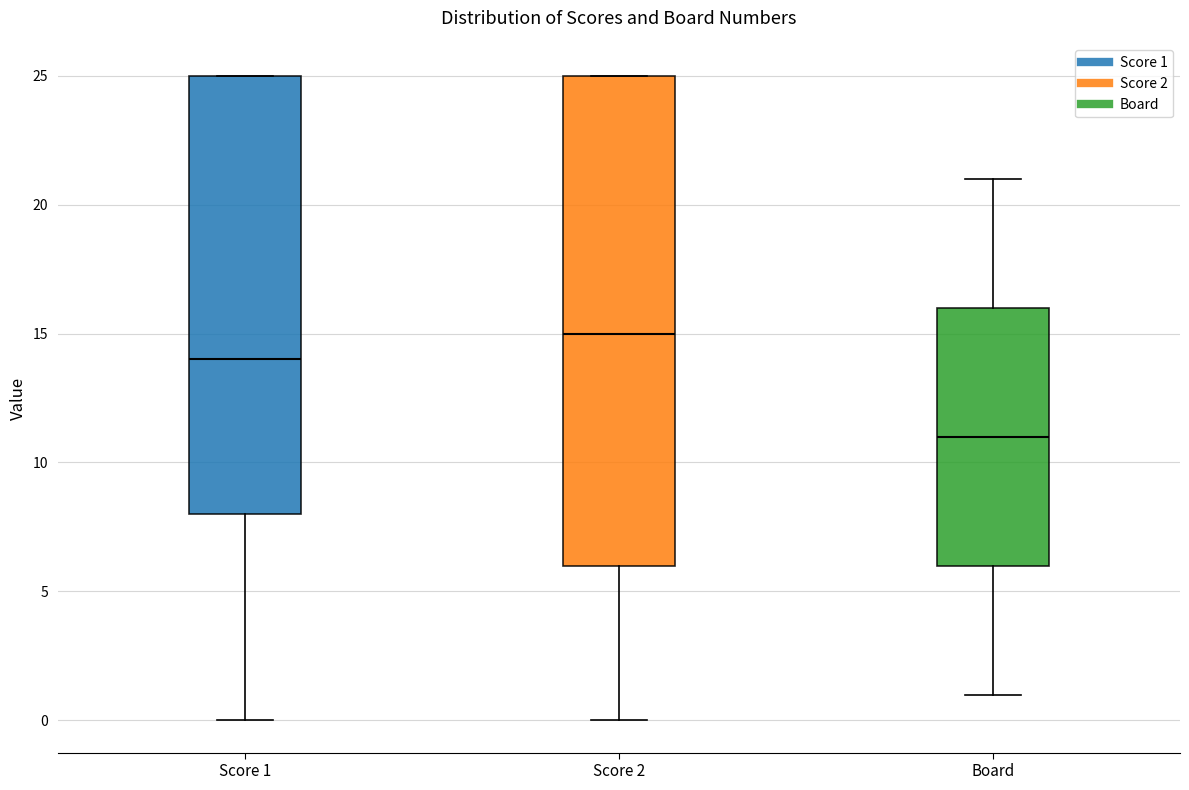

Where does the lower whisker of the box for Score 1 end on the y-axis? The values are not printed on the chart, so give them approximately, as read against the axis.

0